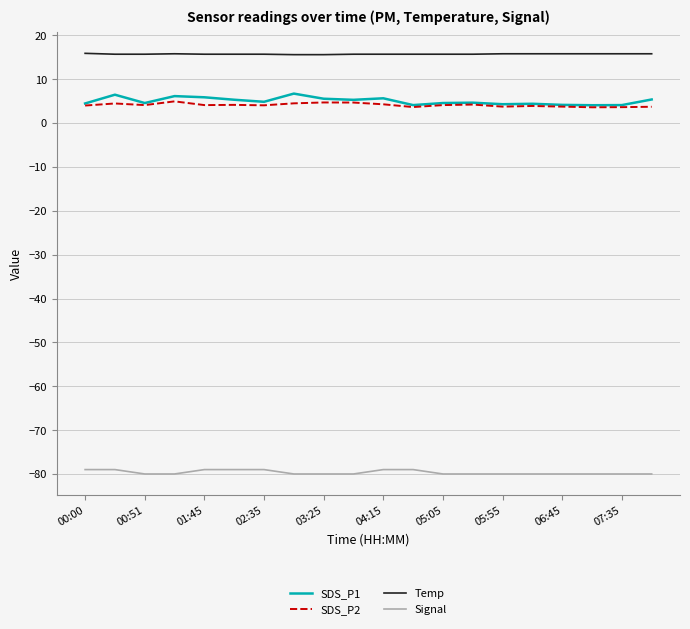

Count the number of categories in the chart.

20